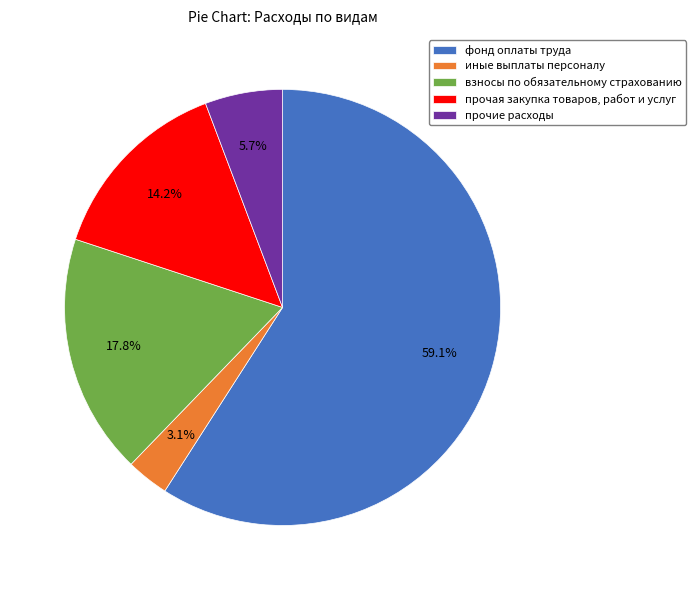

How many slices are in this pie chart?

5